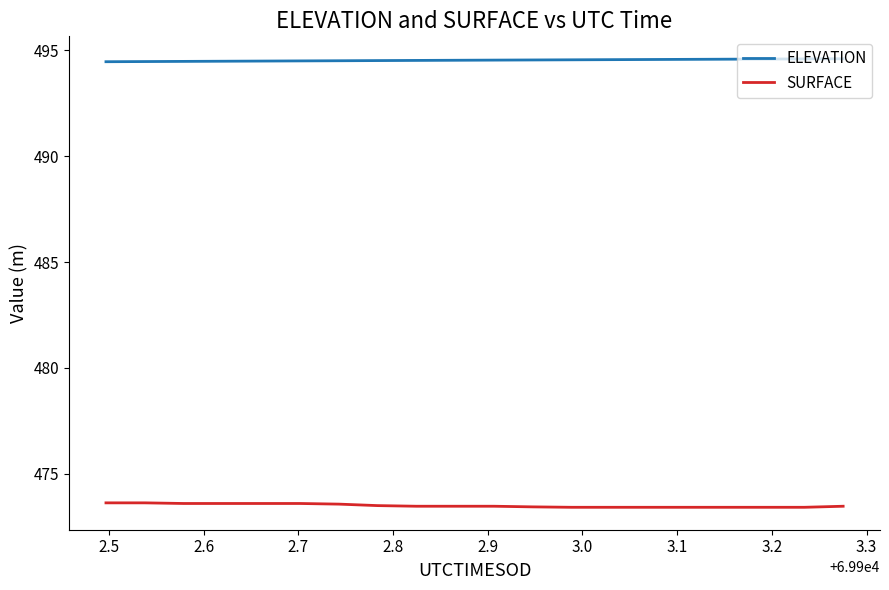

What is the maximum value for SURFACE?

473.6